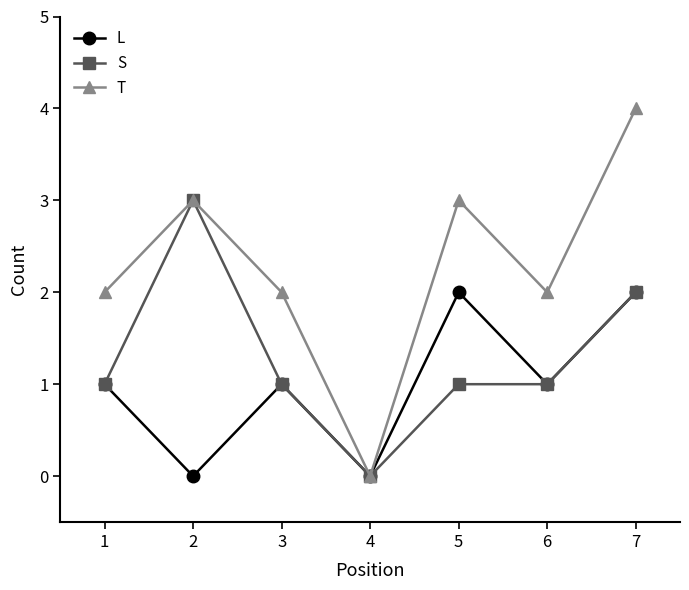

At 5, list the series in order from smallest to largest.

S, L, T